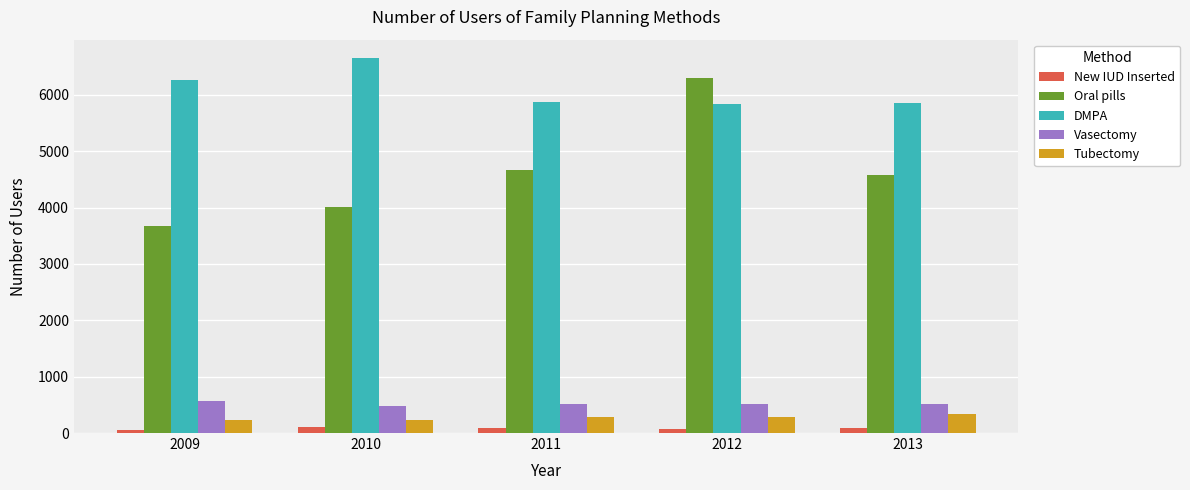

Which series has the largest total across all categories?

DMPA